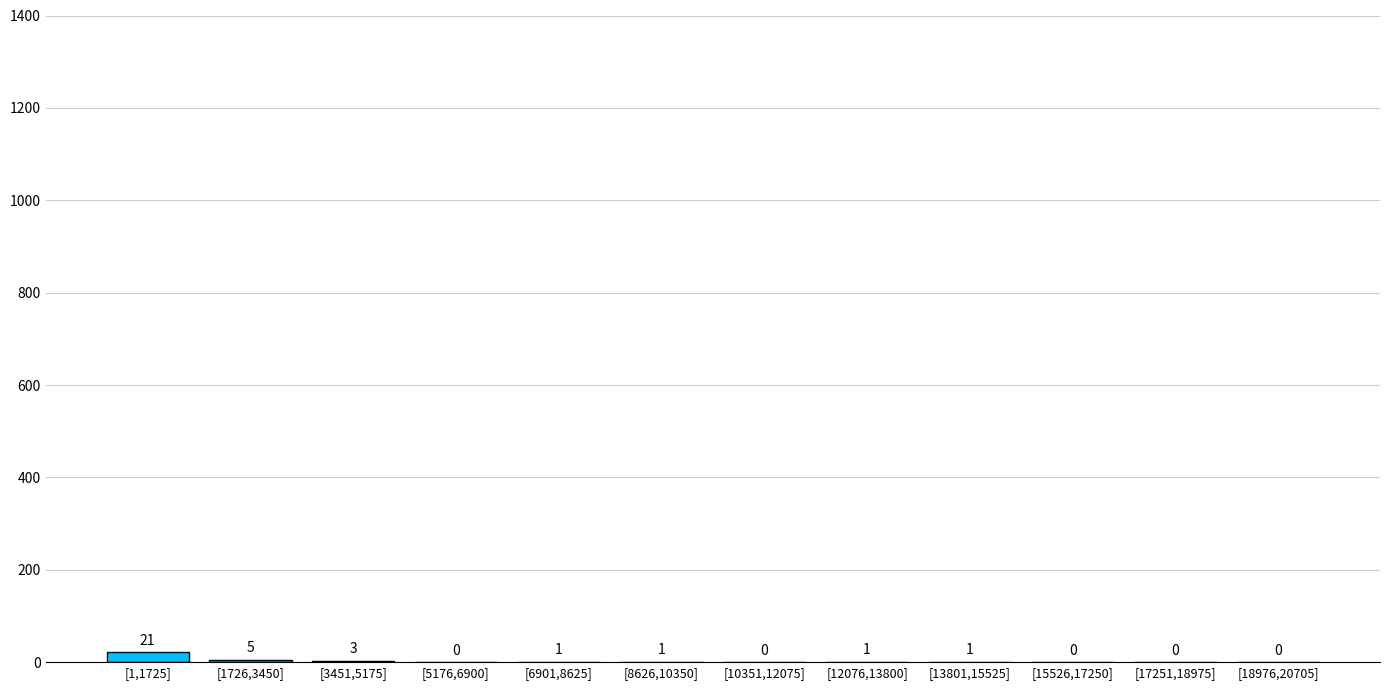

Reading left to right, list all the values displayed in this chart.

[1,1725]=21	[1726,3450]=5	[3451,5175]=3	[5176,6900]=0	[6901,8625]=1	[8626,10350]=1	[10351,12075]=0	[12076,13800]=1	[13801,15525]=1	[15526,17250]=0	[17251,18975]=0	[18976,20705]=0